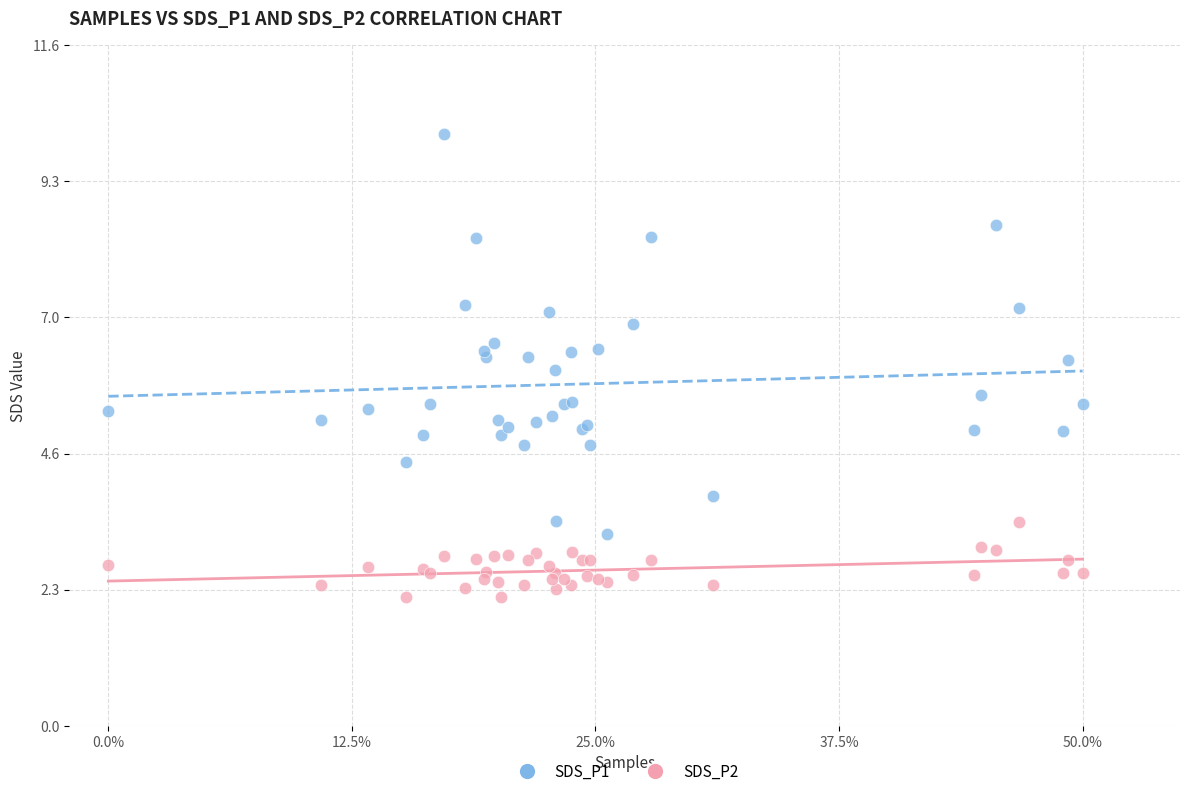

Which series reaches the minimum Y coordinate?

SDS_P2